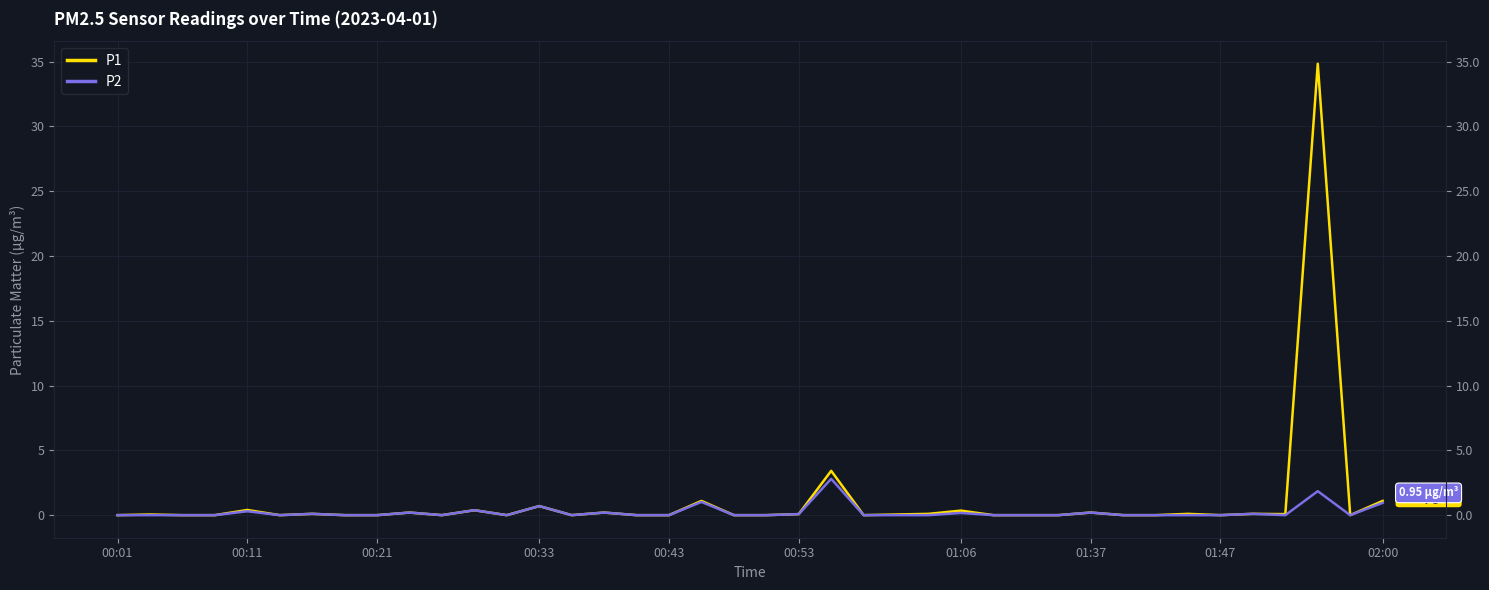

What is the difference between the second highest and second lowest values in the P1 series?

3.4